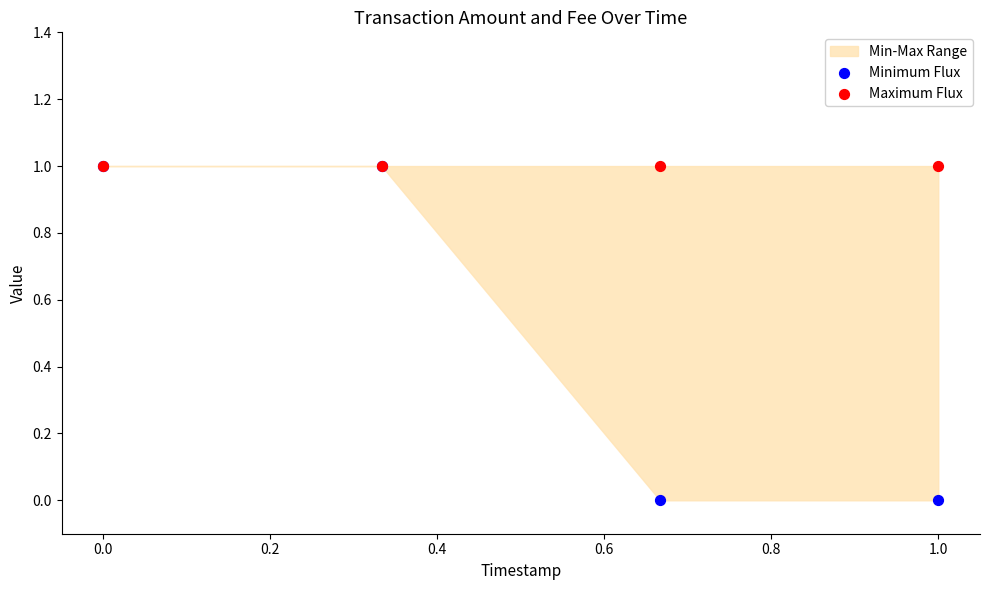

Which series has the widest spread of Y values?

Minimum Flux